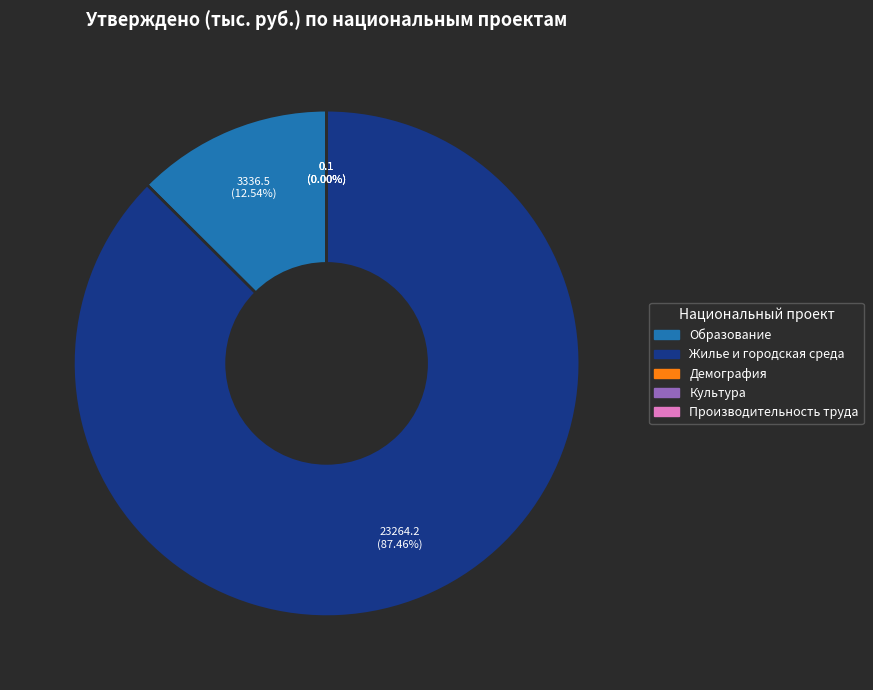

What portion of the pie excludes Жилье и городская среда?

12.5%